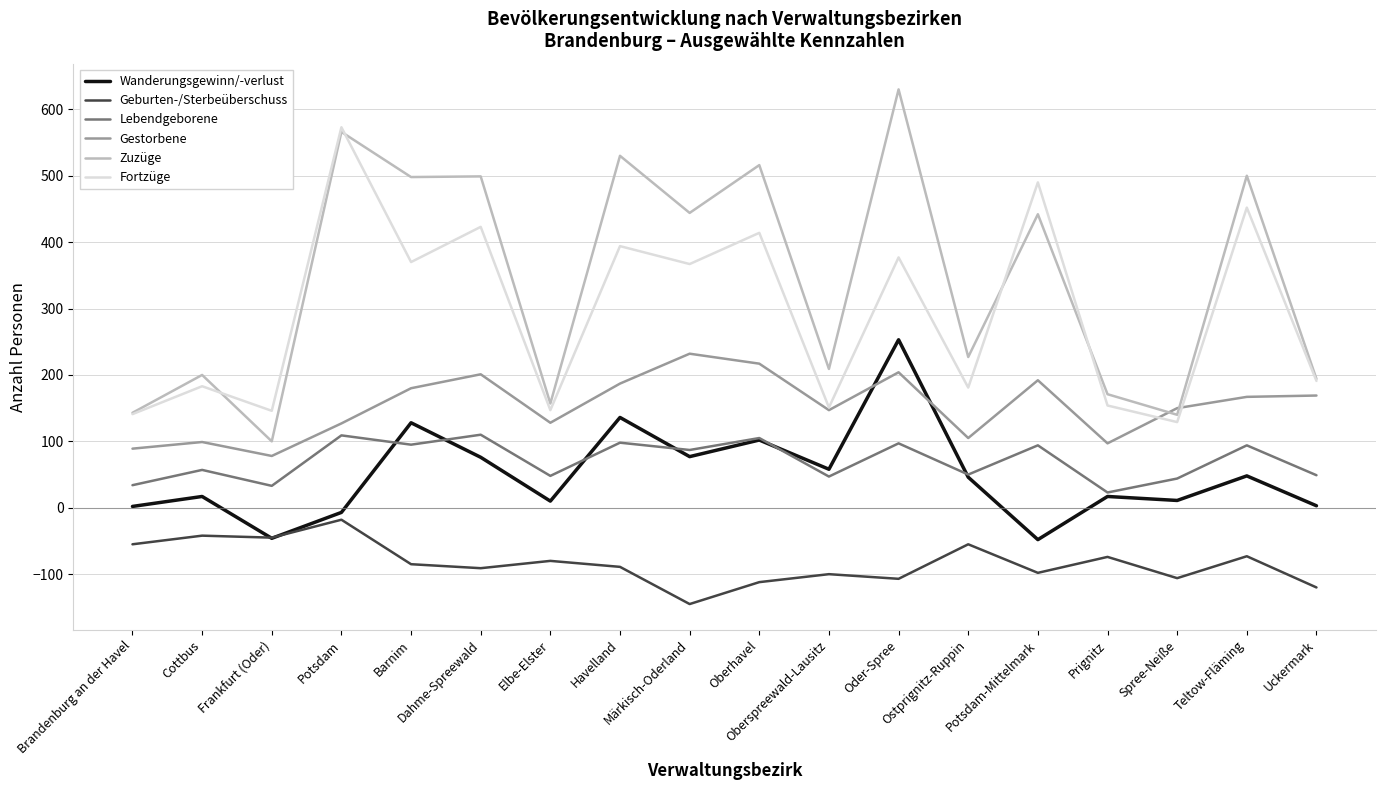

True or false: Wanderungsgewinn/-verlust and Zuzüge intersect in this chart.

False